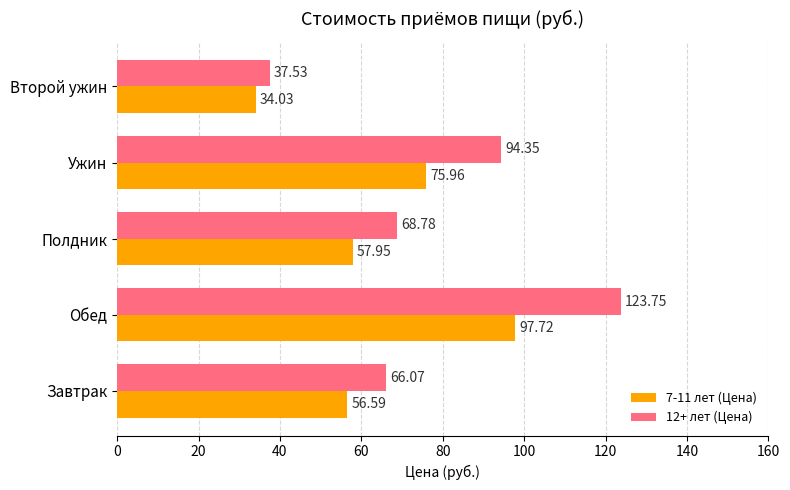

List the series in order of their overall mean, lowest first.

7-11 лет (Цена), 12+ лет (Цена)